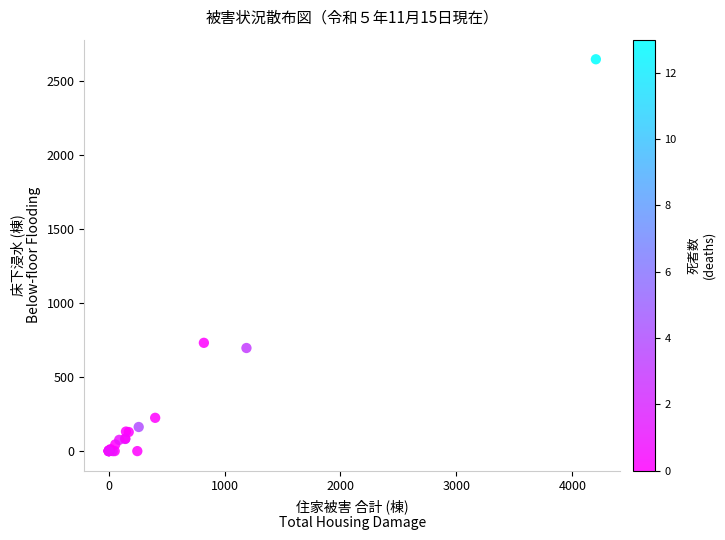

What Y value in the scatter plot is closest to 1324?

732